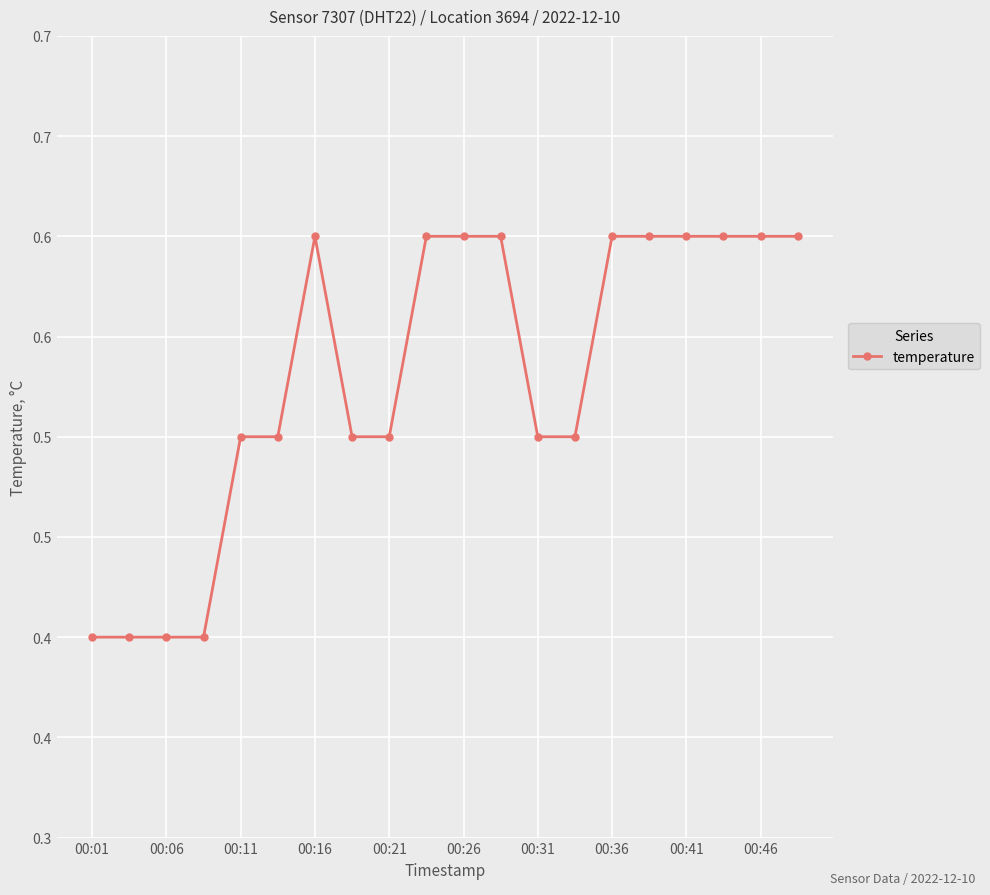

What is the difference between the maximum and second lowest values?

0.2